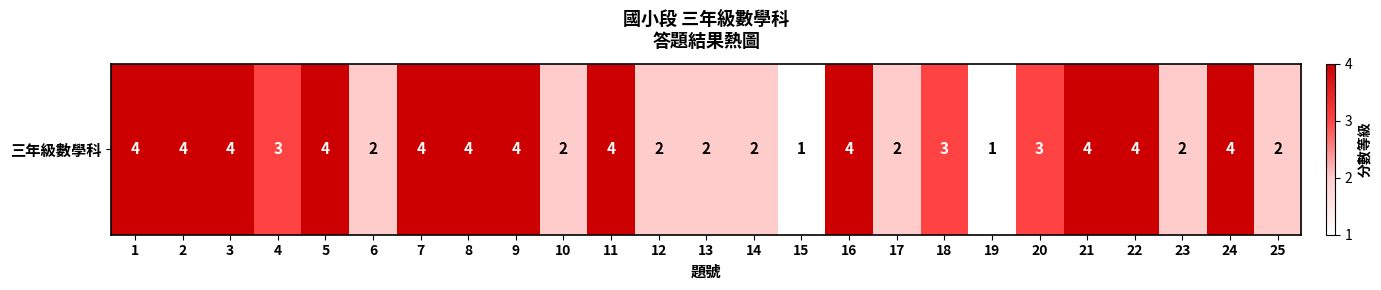

Between 3 and 12, which is larger?

3